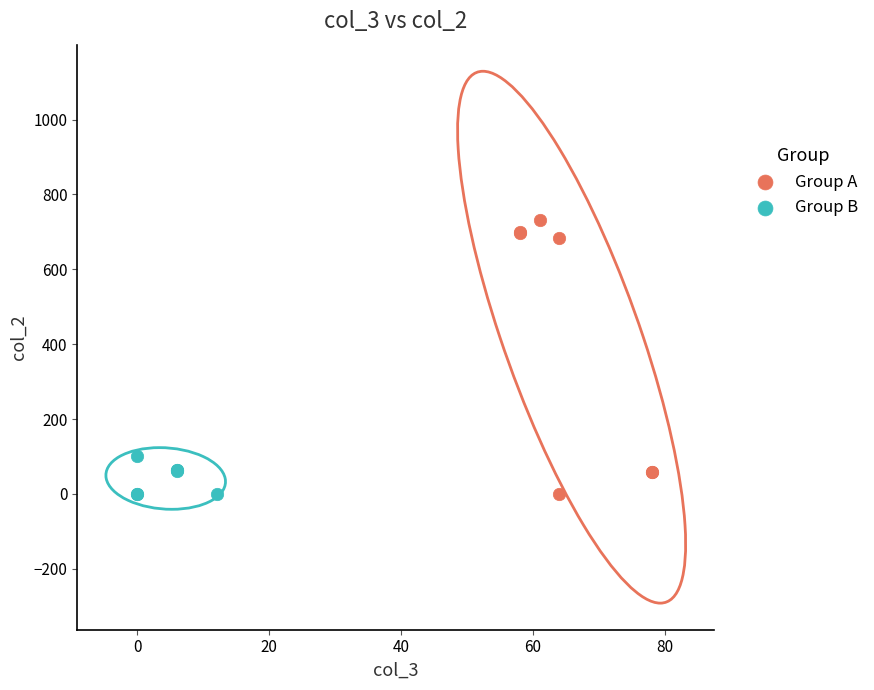

What are all the series names shown in the legend?

Group A, Group B